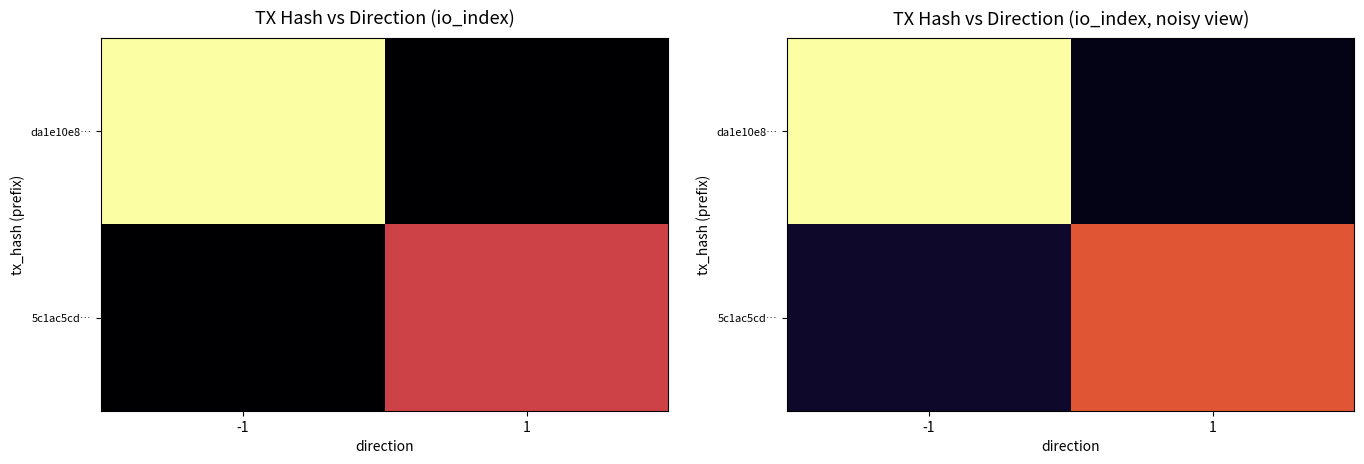

What is the total value across all series at -1?

64.2